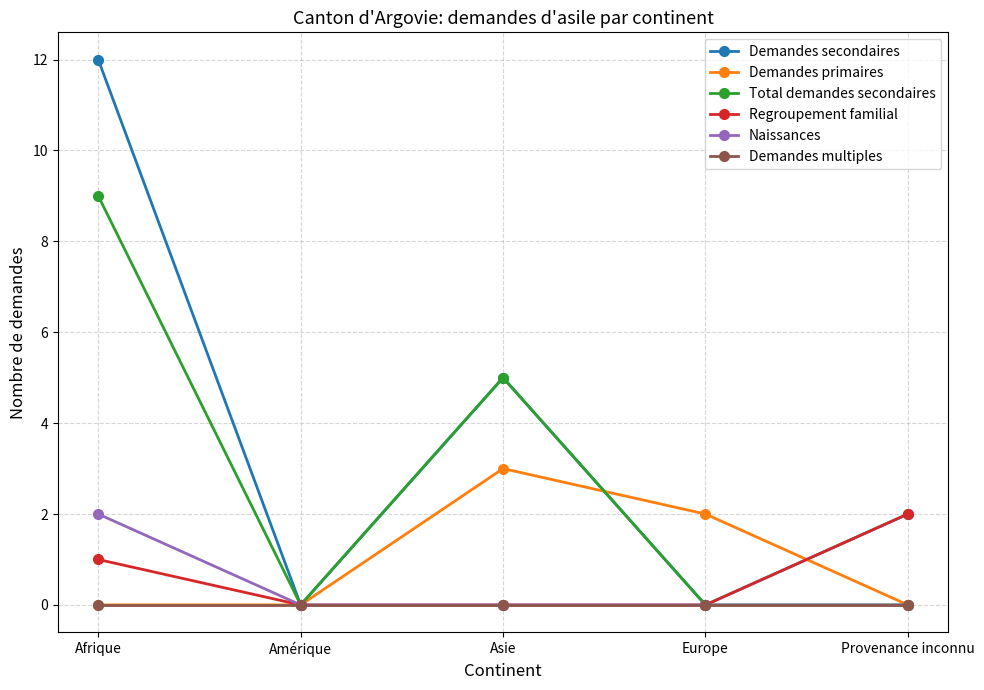

What is the difference between the highest and lowest values at Afrique?

12